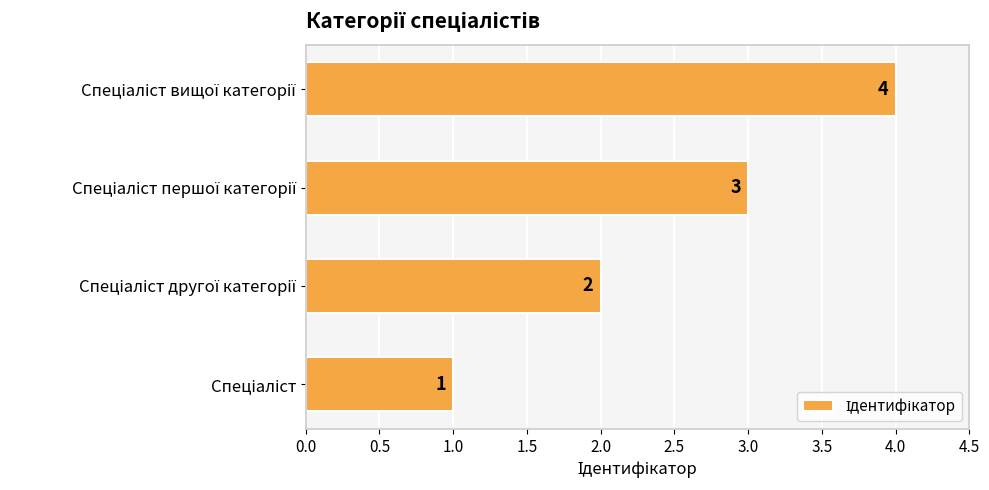

What is the maximum value shown in the chart?

4